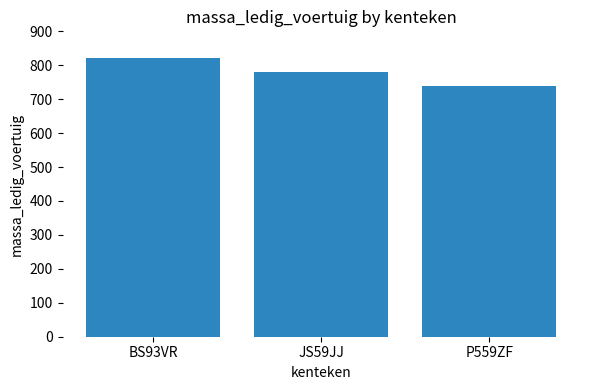

Reading left to right, transcribe all the data shown in this chart.

820	780	740